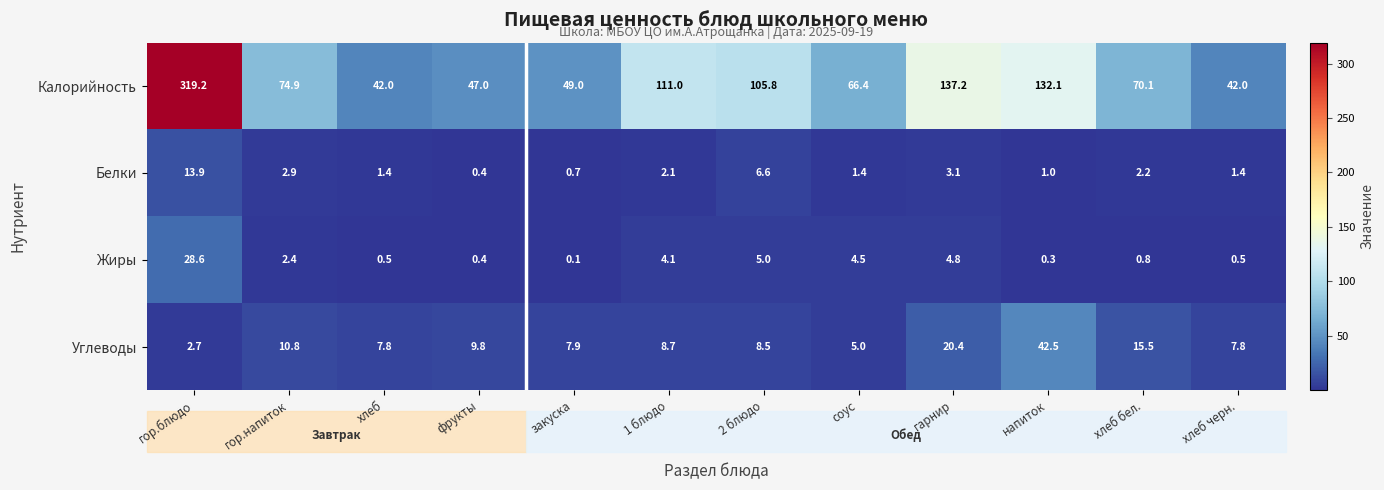

What is the difference between the Углеводы values at гарнир and гор.напиток?

9.6